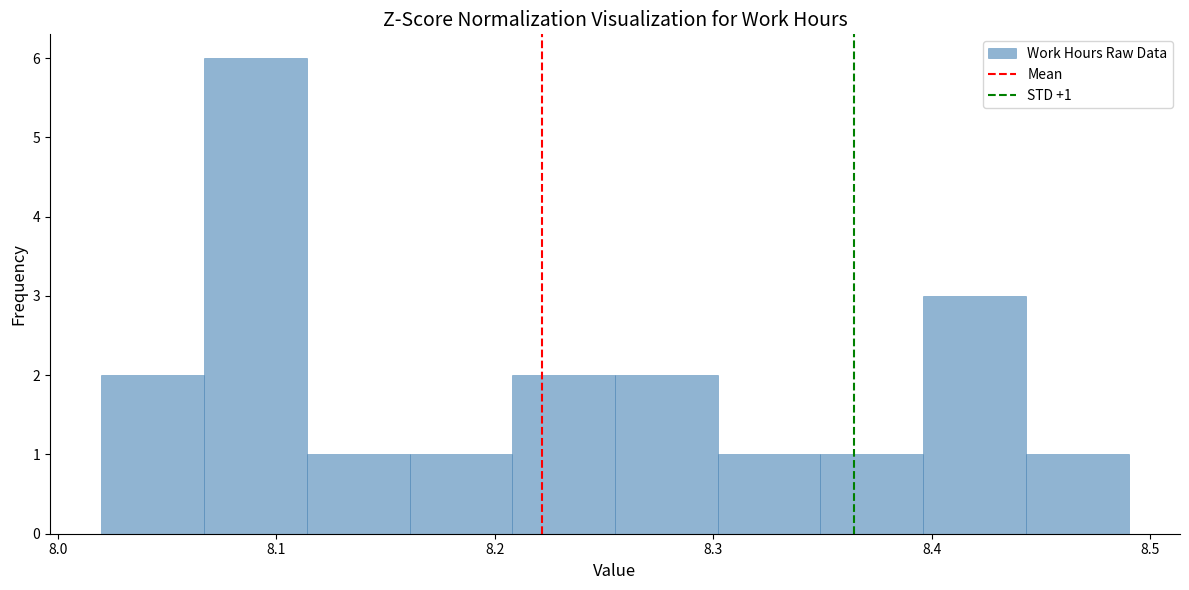

Which range on the x-axis has the tallest bar?

8.067 to 8.114